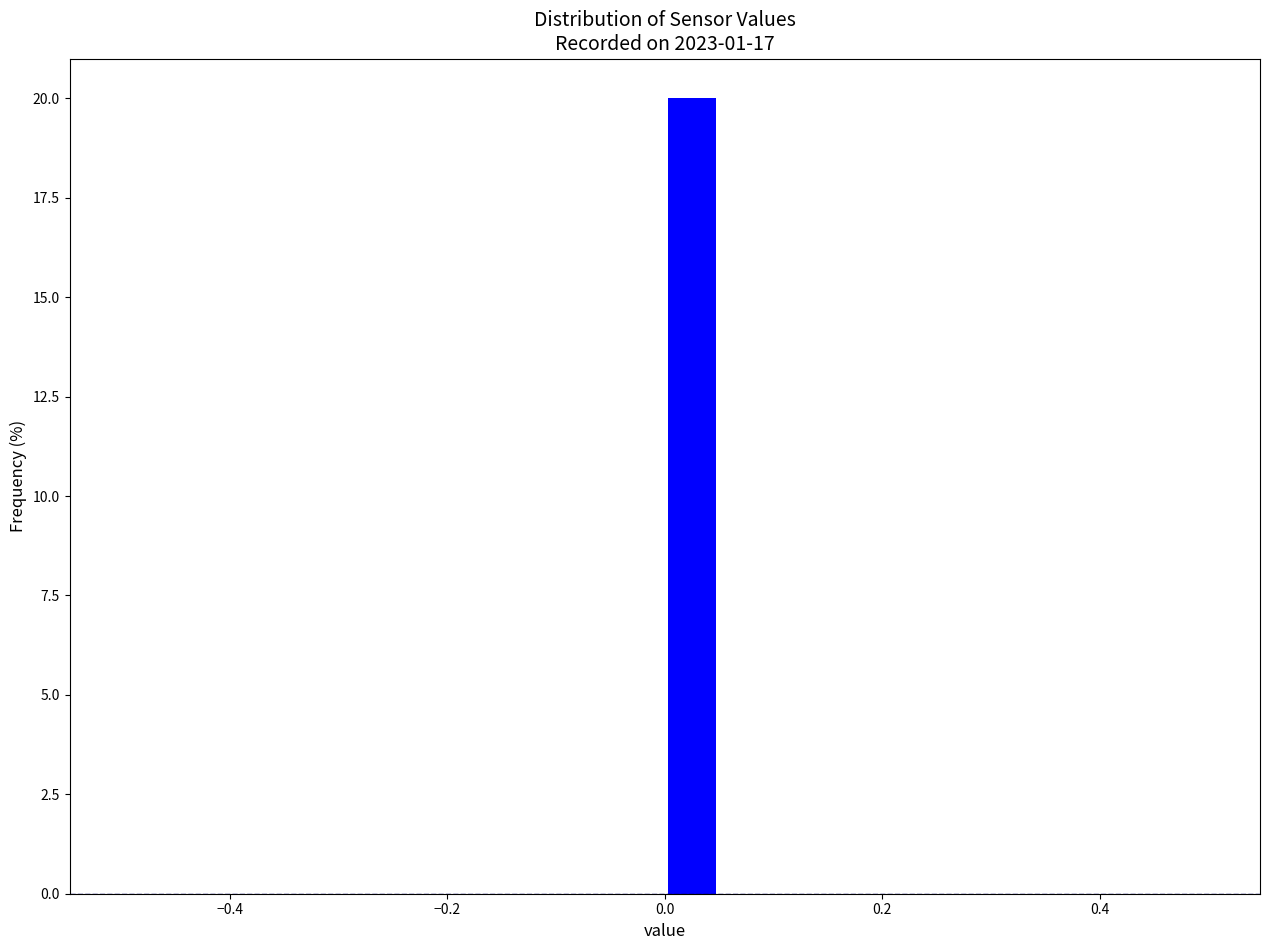

Read against the x-axis, roughly where is the centre of the tallest bar?

0.02